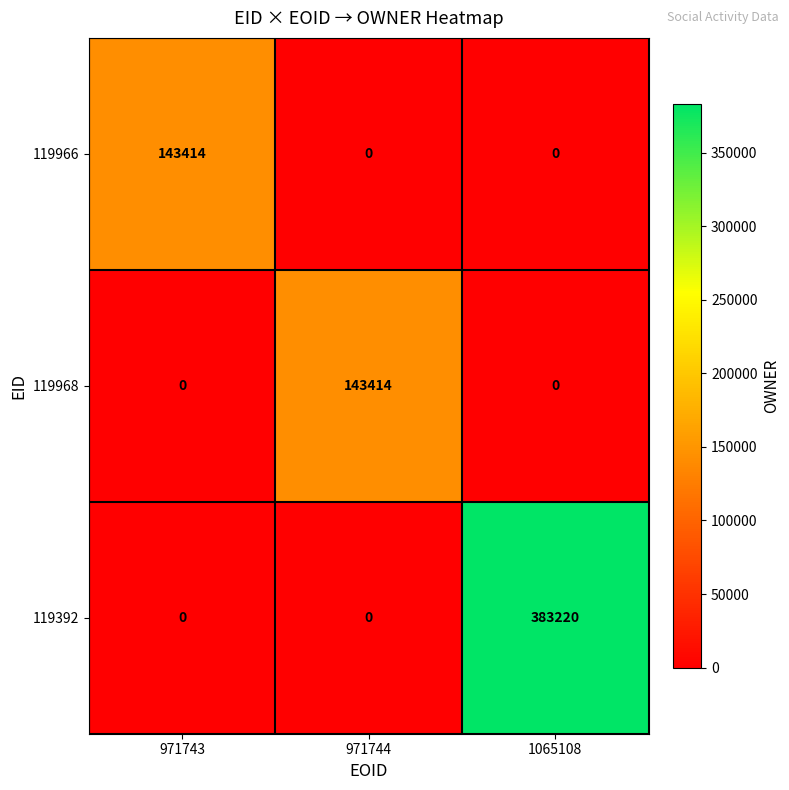

Count the number of categories in the chart.

3